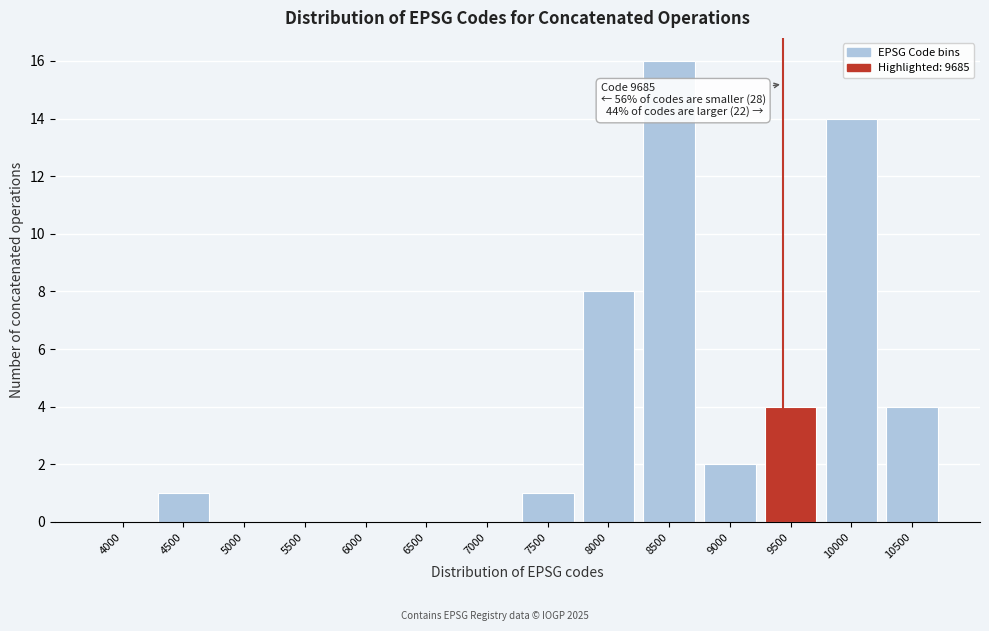

Reading left to right, what are all the values shown in this chart?

4000=0	4500=1	5000=0	5500=0	6000=0	6500=0	7000=0	7500=1	8000=8	8500=16	9000=2	9500=4	10000=14	10500=4